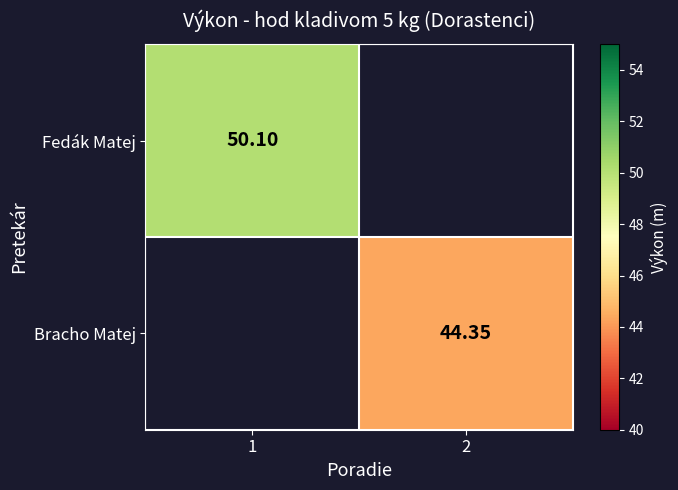

What is the greatest value displayed?

50.1